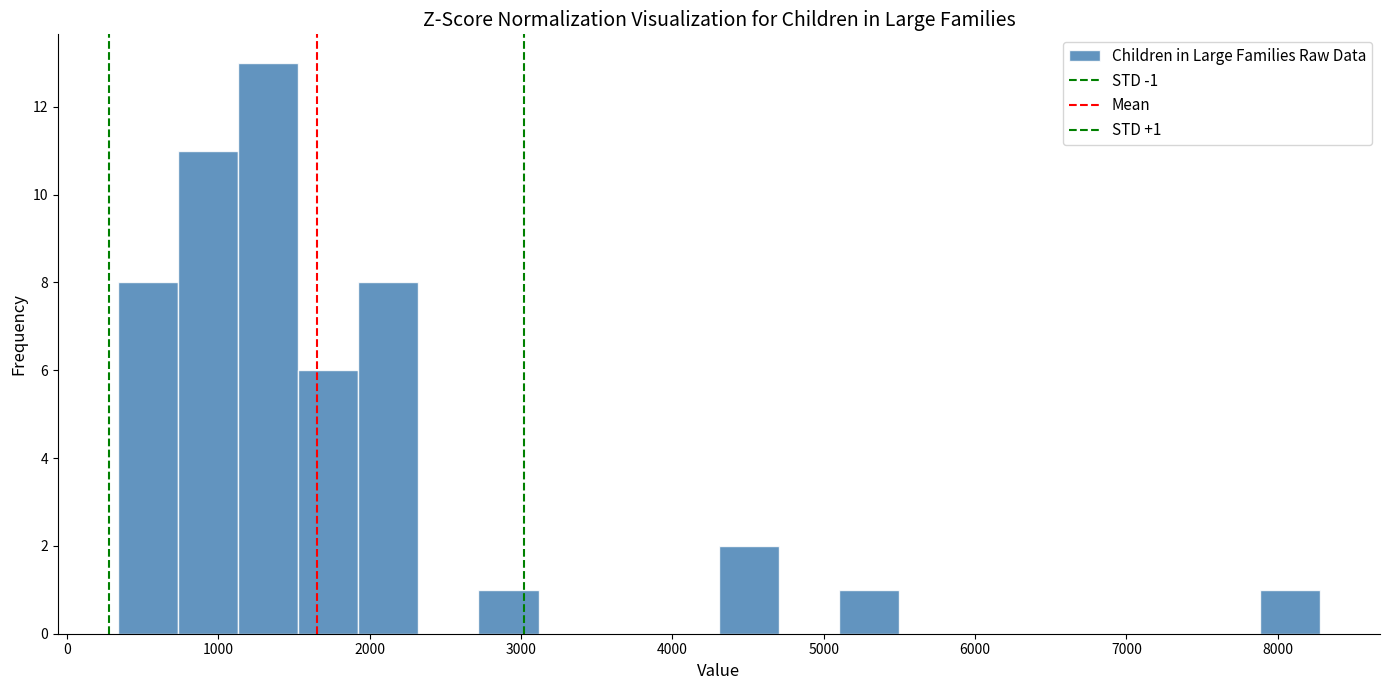

Around what value on the x-axis is the tallest bar? Give the approximate position of its centre, as read against the axis.

1300